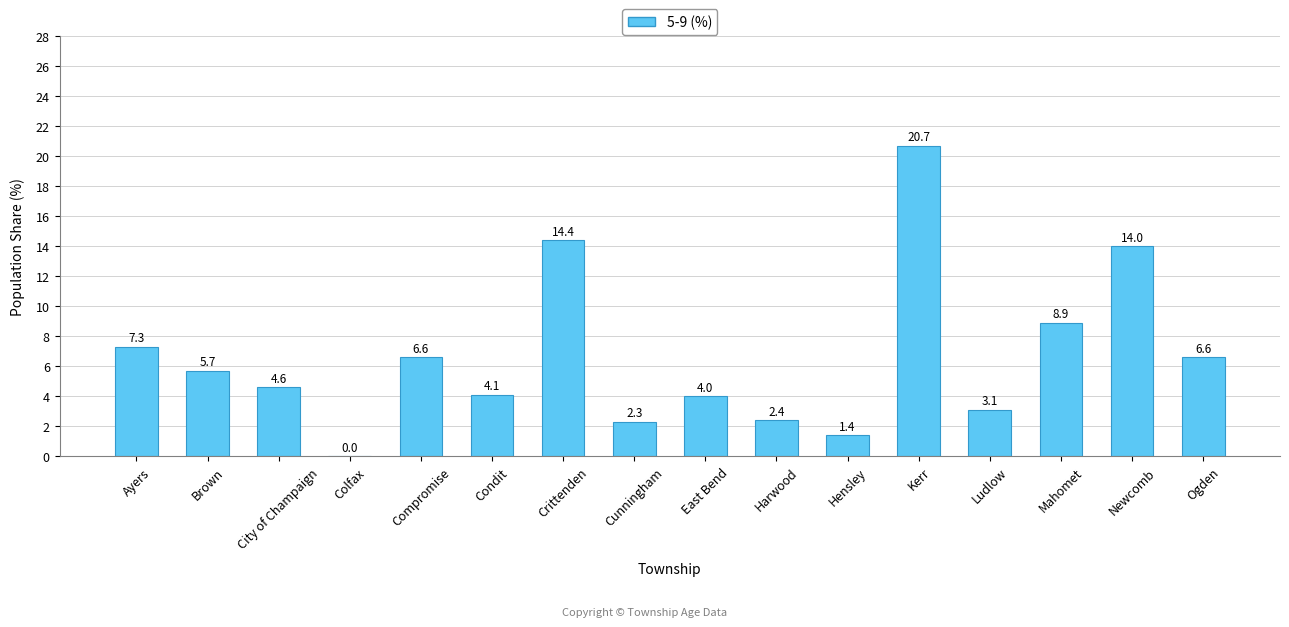

What is the sum of all values?

106.1